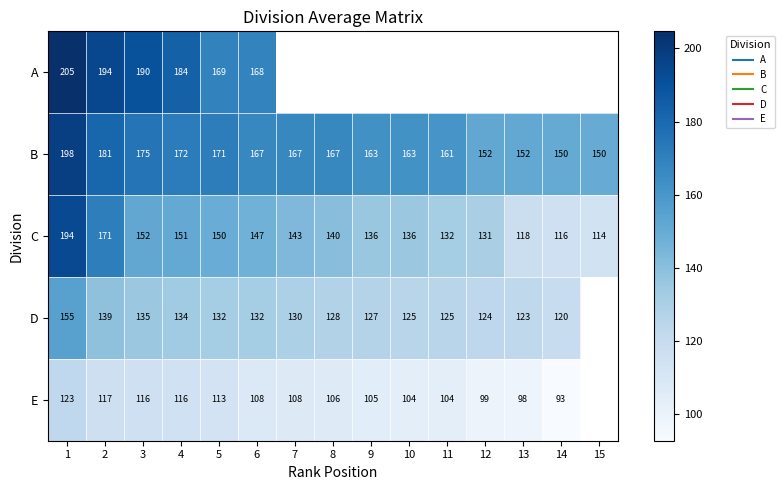

Which category has the lowest value in the E series?

14